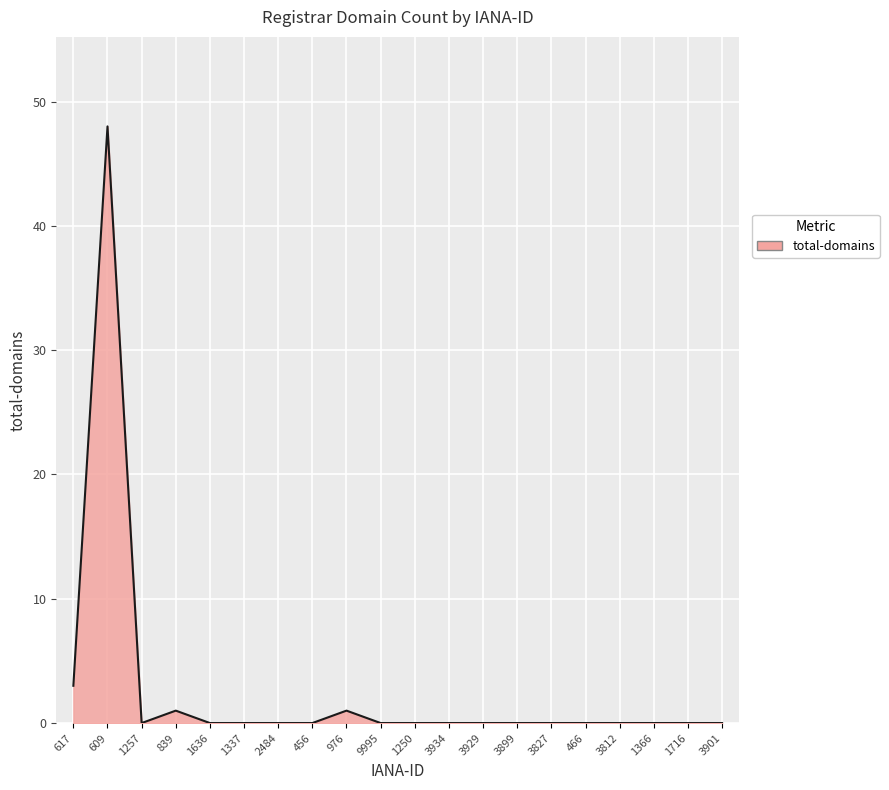

What is the difference between the maximum and minimum values?

48